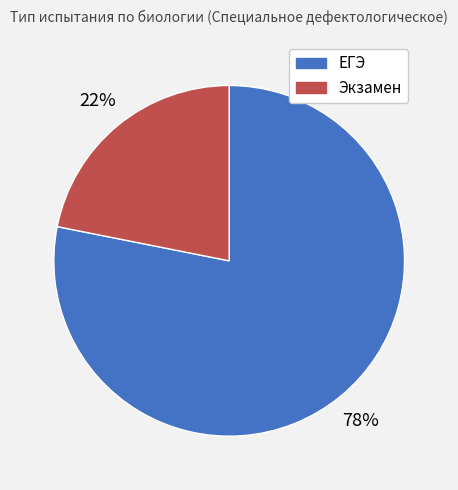

Does any single category account for the majority?

Yes